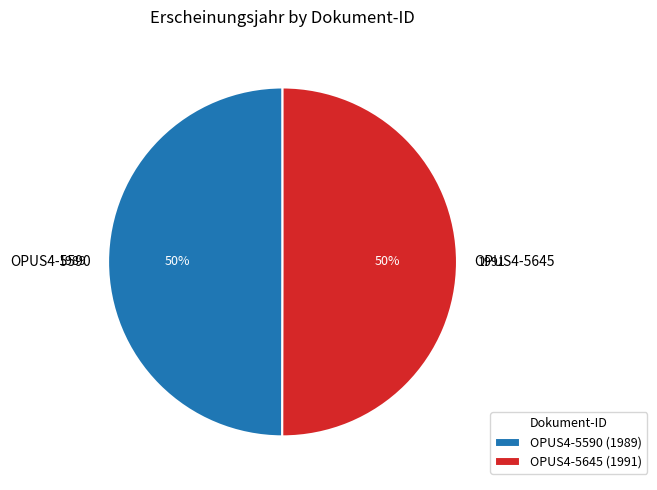

To the nearest percent, what portion does OPUS4-5645 represent?

50%